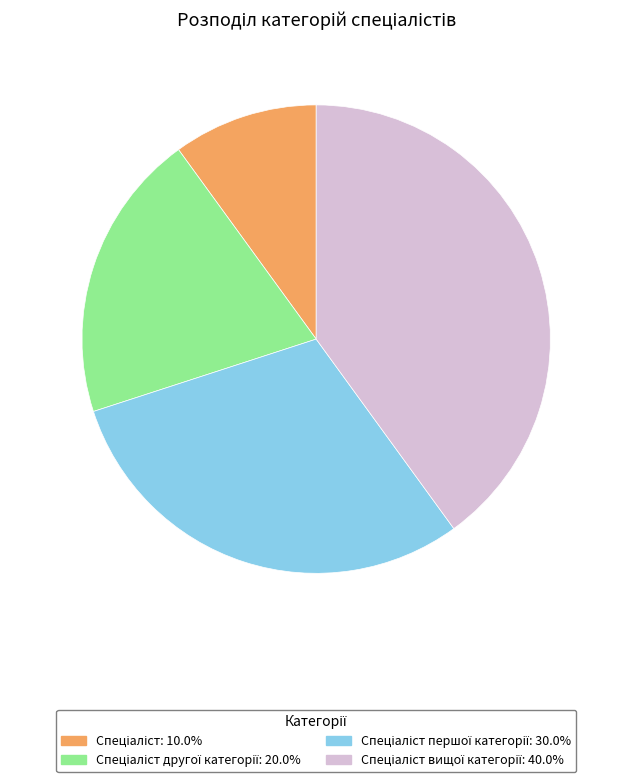

Does any single category account for the majority?

No